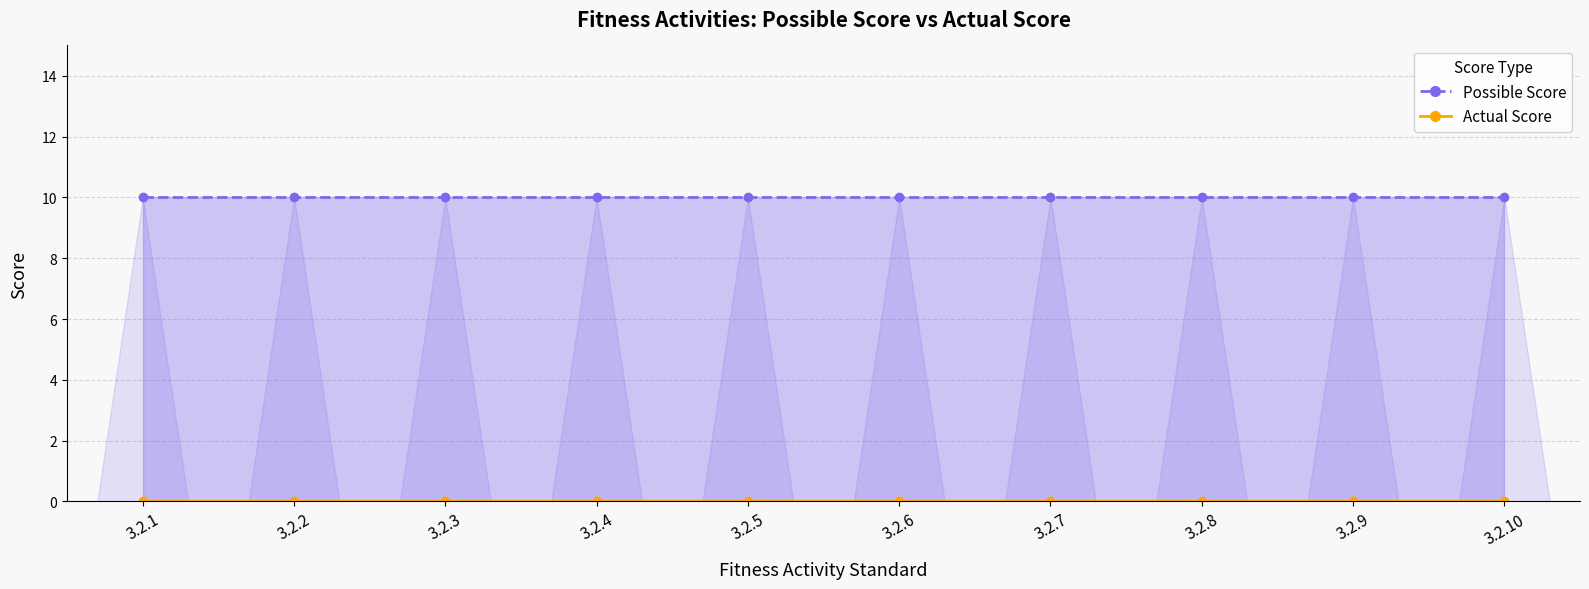

What is the average value of the Possible Score series?

10